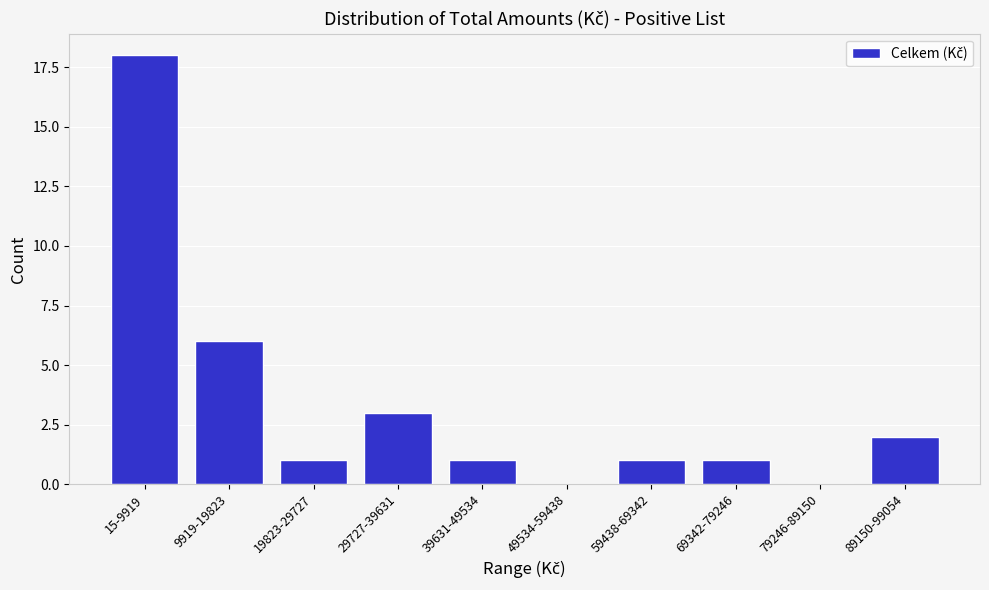

Reading right to left, transcribe all the data shown in this chart.

89150-99054=2	79246-89150=0	69342-79246=1	59438-69342=1	49534-59438=0	39631-49534=1	29727-39631=3	19823-29727=1	9919-19823=6	15-9919=18